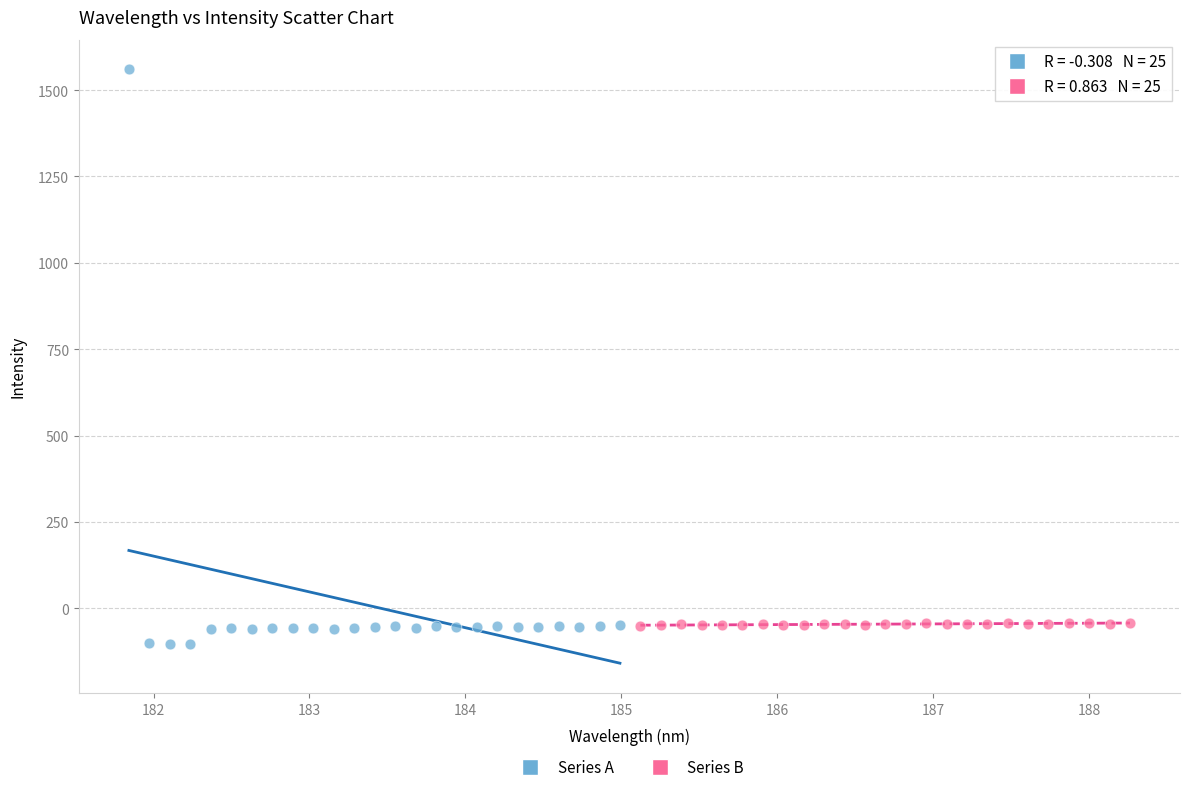

Which series contains the lowest Y value?

Series A